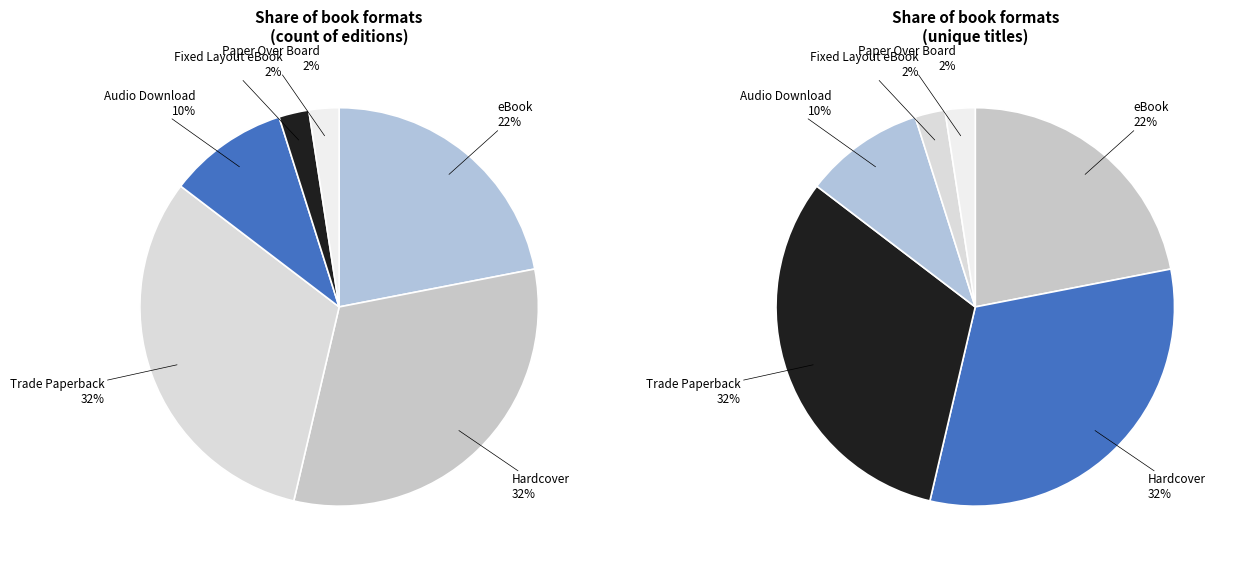

Is the sum of Trade Paperback and eBook greater than half?

Yes